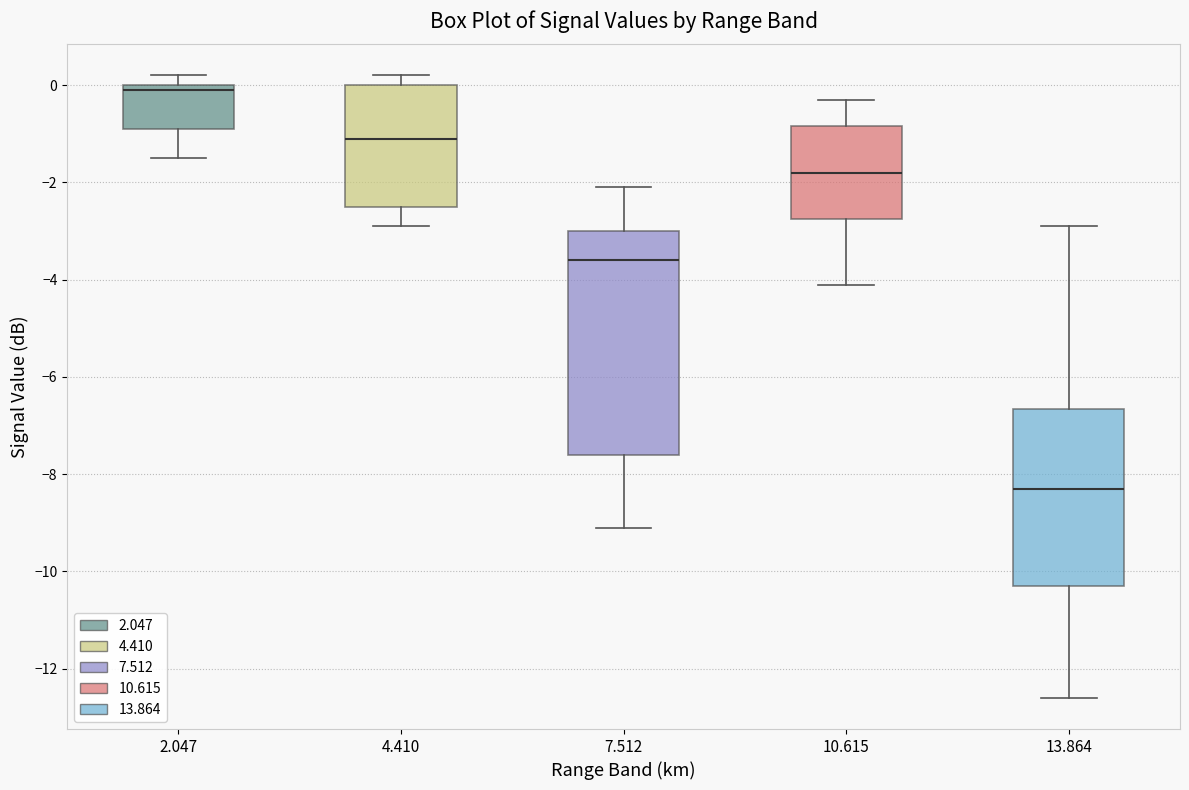

Reading left to right, transcribe this box plot: for each box, give where its median line is, the range the box spans, and where its two whiskers end, as read against the y-axis. The values are not printed on the chart, so give them approximately, as read against the axis.

2.047: median 0.0 (just below the box's upper edge), box -0.8 to 0.0, whiskers -1.4 to 0.2
4.410: median -1.0, box -2.4 to 0.0, whiskers -2.8 to 0.2
7.512: median -3.6, box -7.6 to -3.0, whiskers -9.0 to -2.0
10.615: median -1.8, box -2.8 to -0.8, whiskers -4.0 to -0.2
13.864: median -8.2, box -10.2 to -6.6, whiskers -12.6 to -2.8